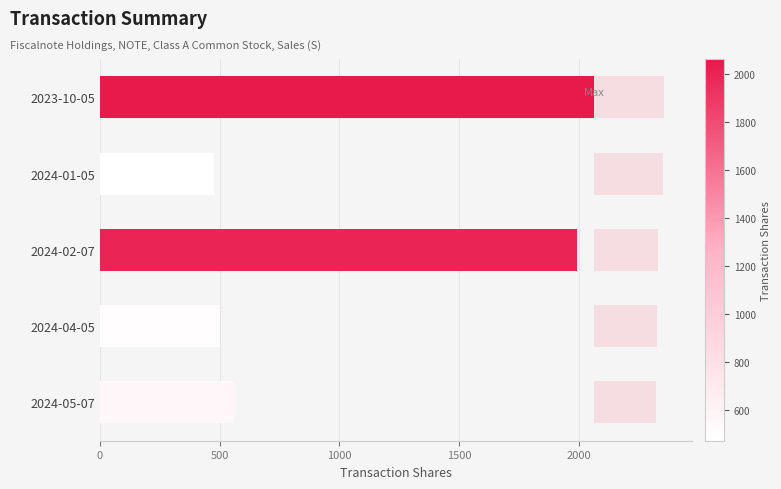

What is the approximate value at 2024-02-07?

1994